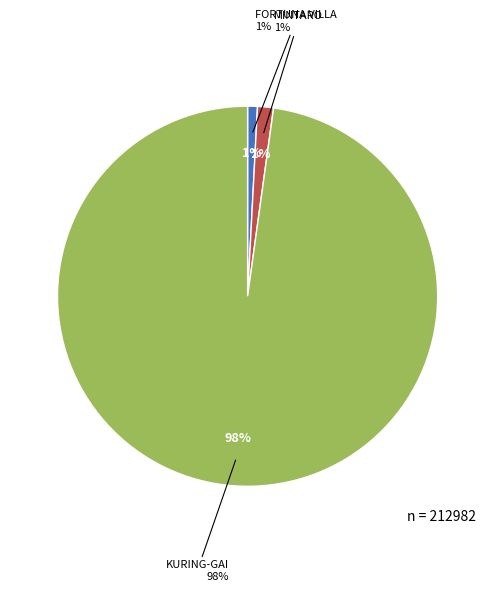

Which has a higher value, FORTUNA VILLA or MINTARO?

MINTARO